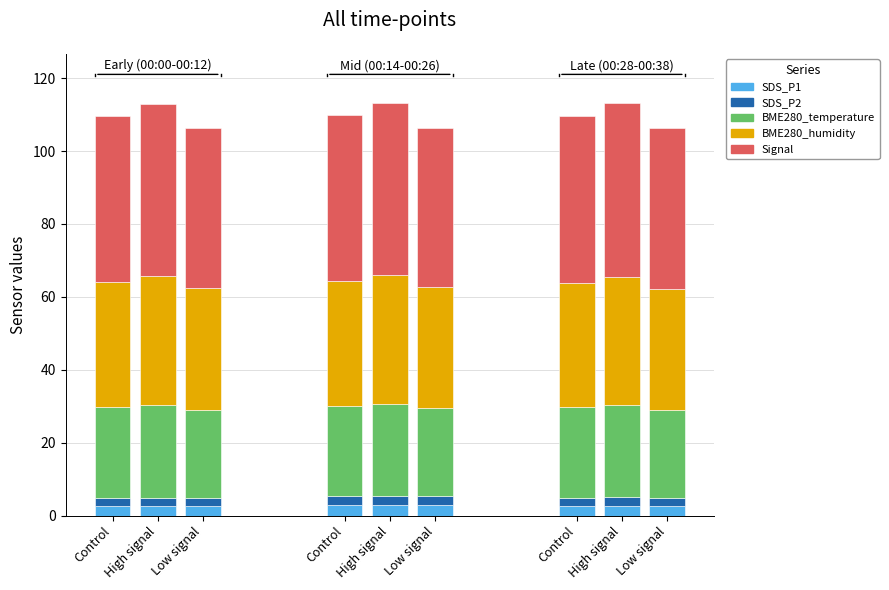

Does the chart contain any negative values?

No